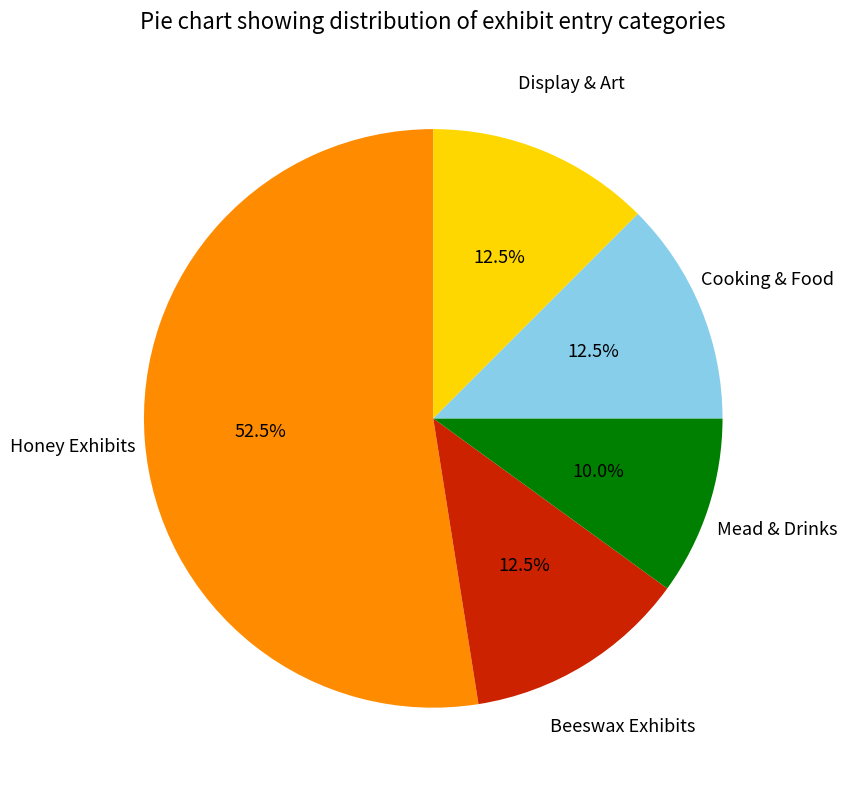

Is there any slice that represents more than half of the pie?

Yes